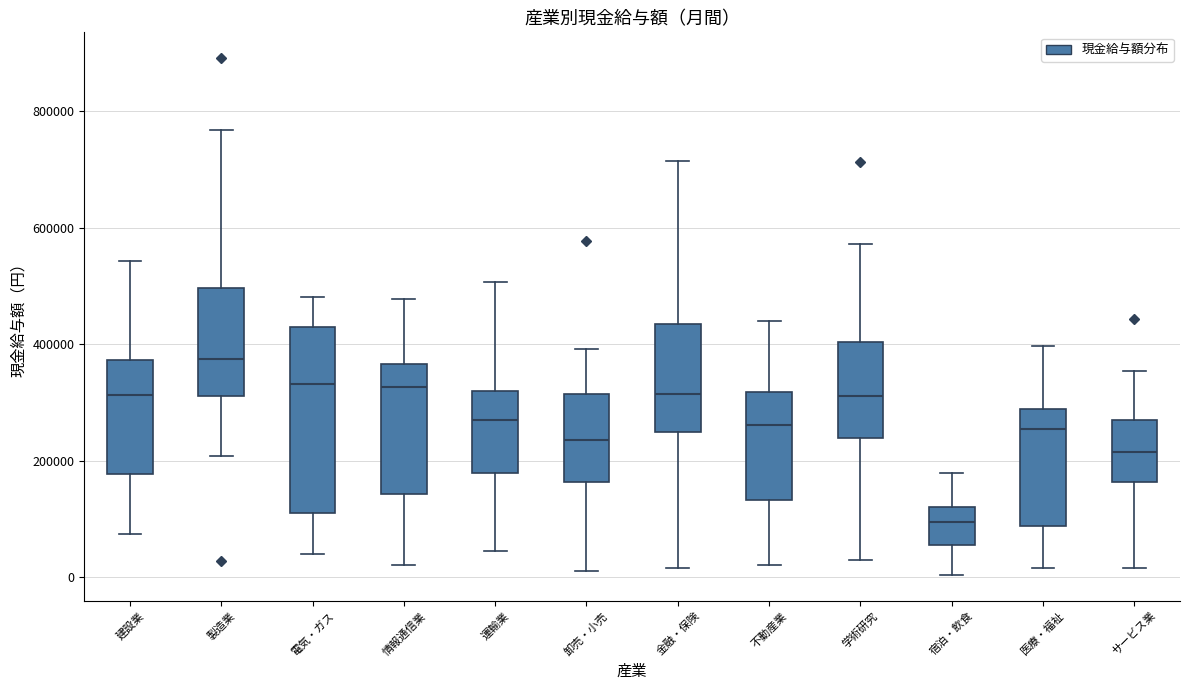

Where does the upper whisker of the box for 建設業 end on the y-axis? The values are not printed on the chart, so give them approximately, as read against the axis.

540000